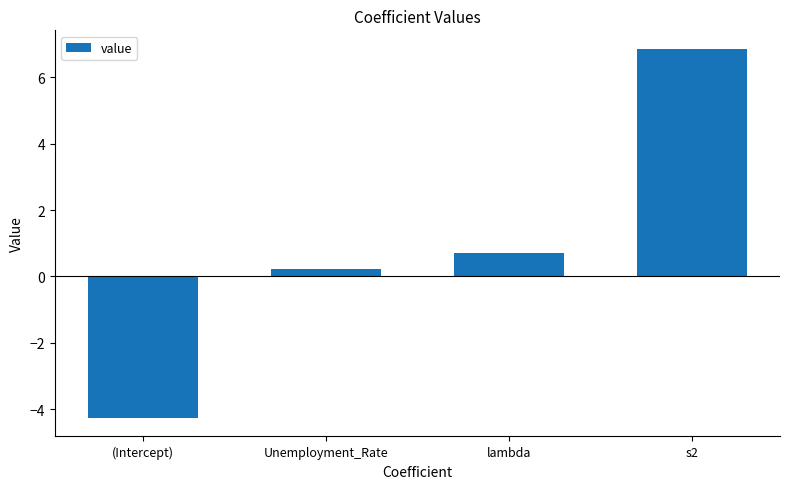

How many categories are shown in the chart?

4